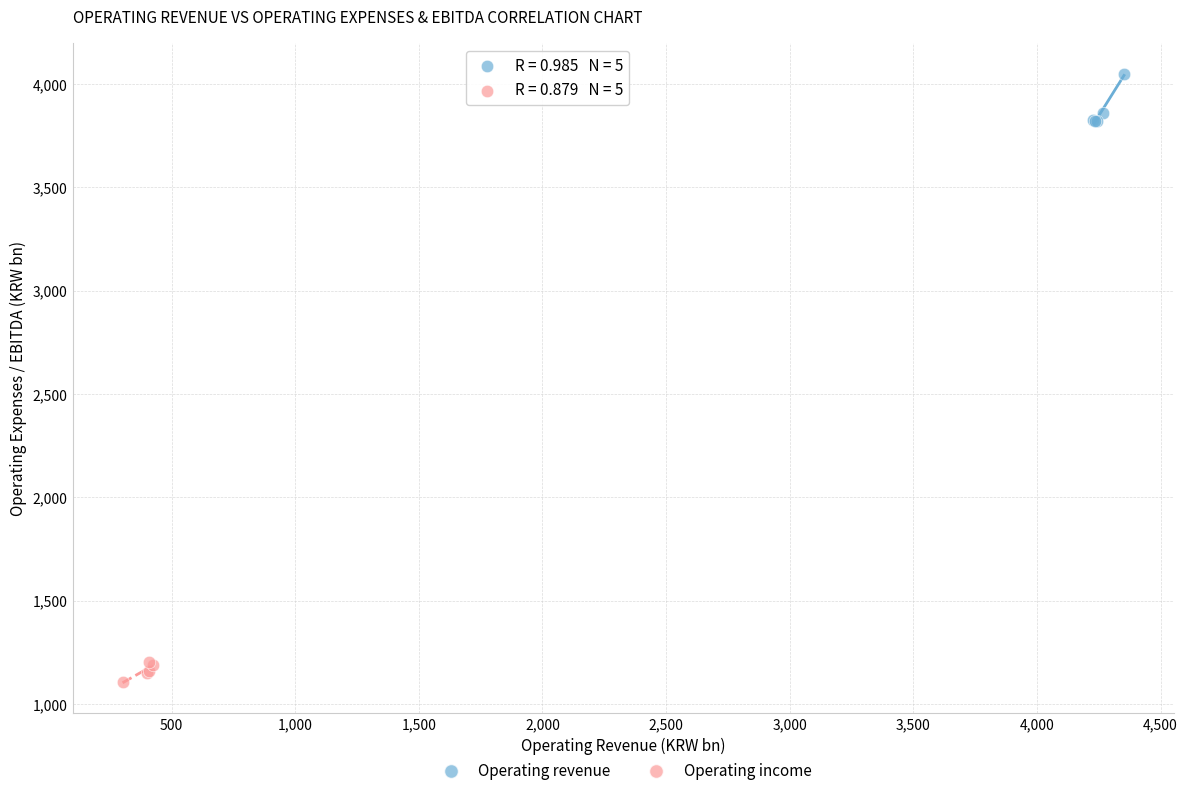

Which series reaches the maximum Y coordinate?

Operating revenue